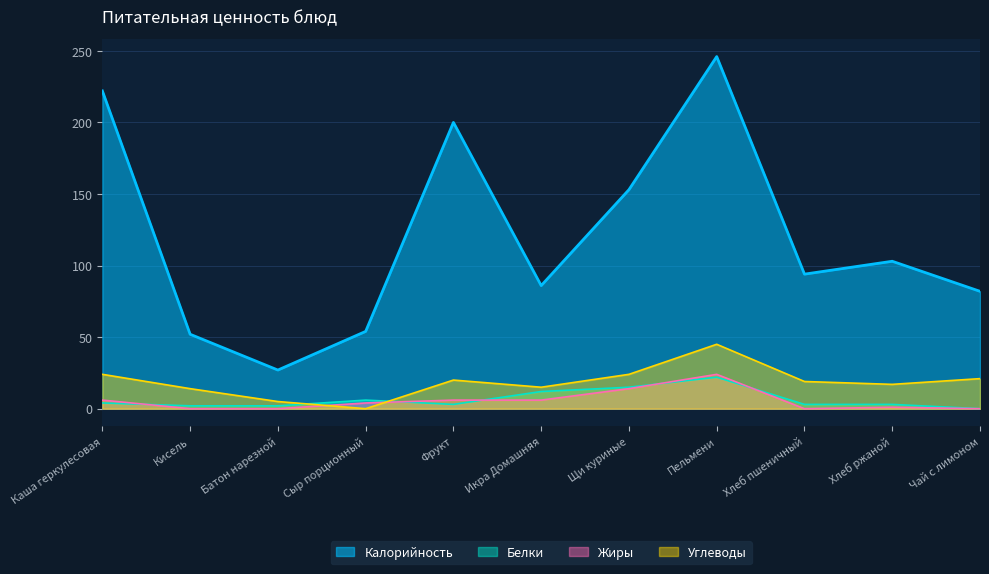

What is the difference between the highest and lowest values at Кисель?

52